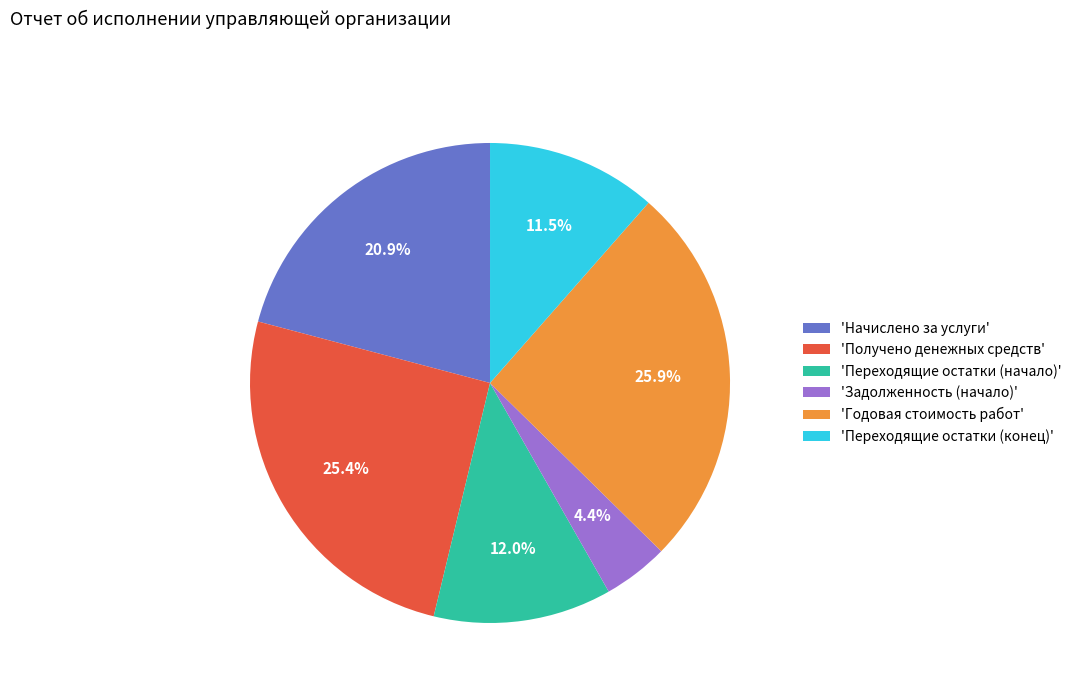

Rank the categories by value from highest to lowest.

'Годовая стоимость работ', 'Получено денежных средств', 'Начислено за услуги', 'Переходящие остатки (начало)', 'Переходящие остатки (конец)', 'Задолженность (начало)'